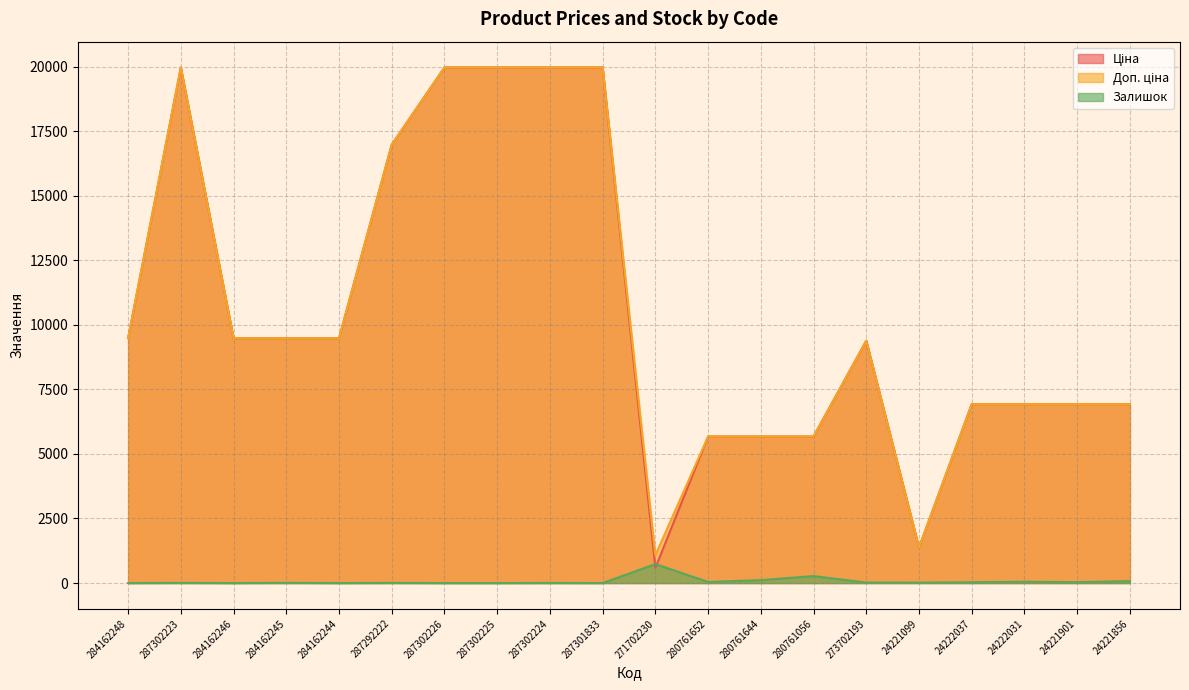

Which series has the largest total across all categories?

Доп. ціна